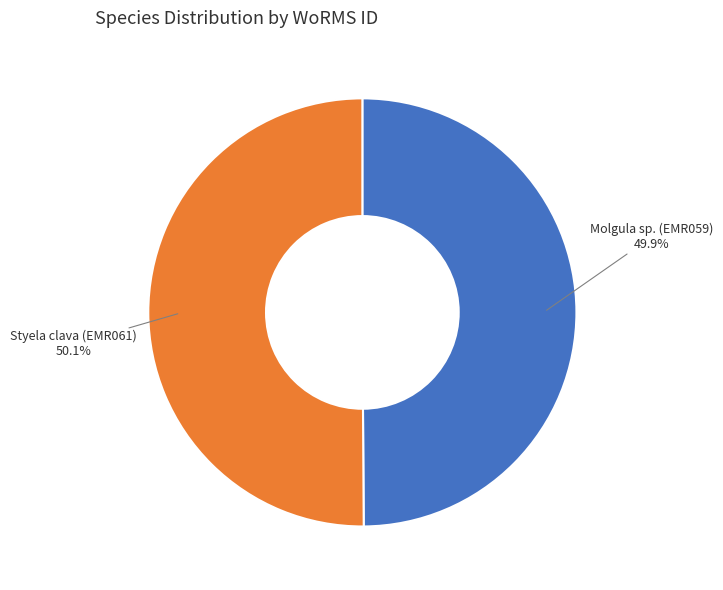

Approximately how many times larger is the value at Molgula sp. (EMR059) compared to Styela clava (EMR061)?

1.0